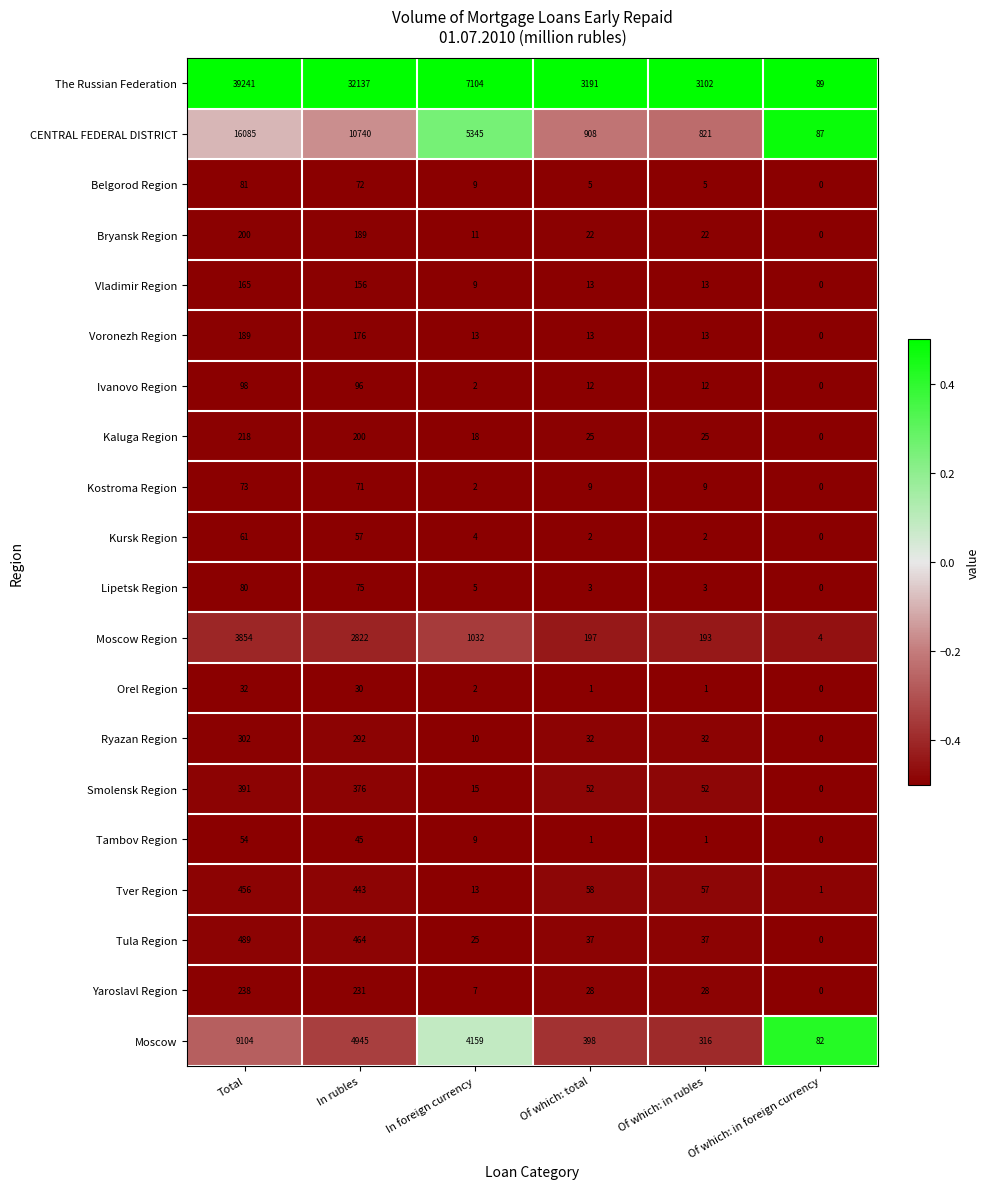

What is the sum of all Moscow Region values?

8102